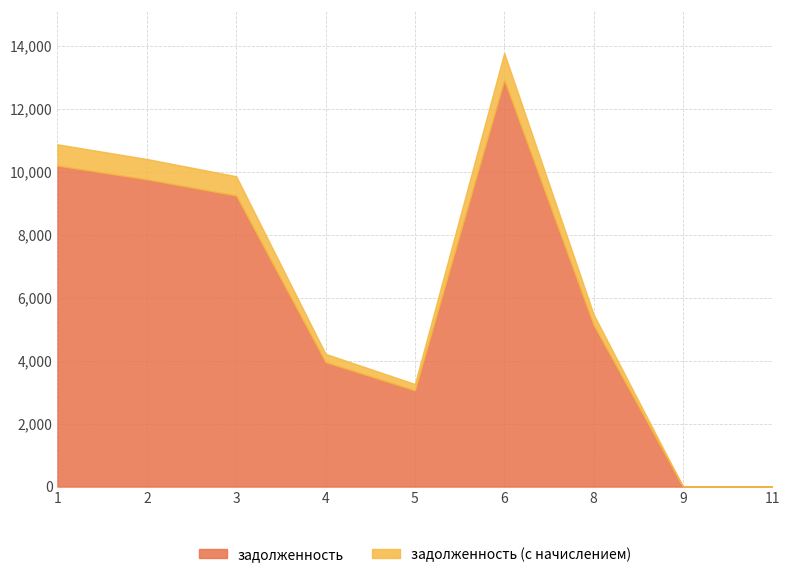

What are all the series names shown in the legend?

задолженность, задолженность (с начислением)